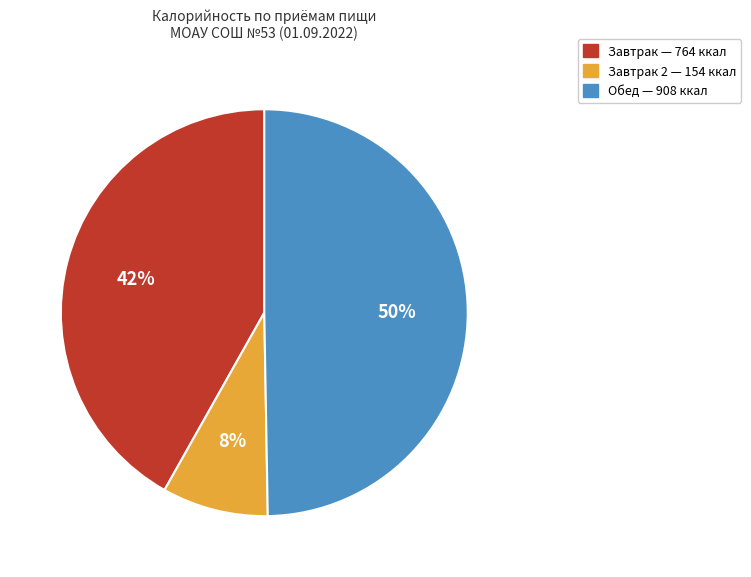

To the nearest percent, what is the average slice percentage?

33%